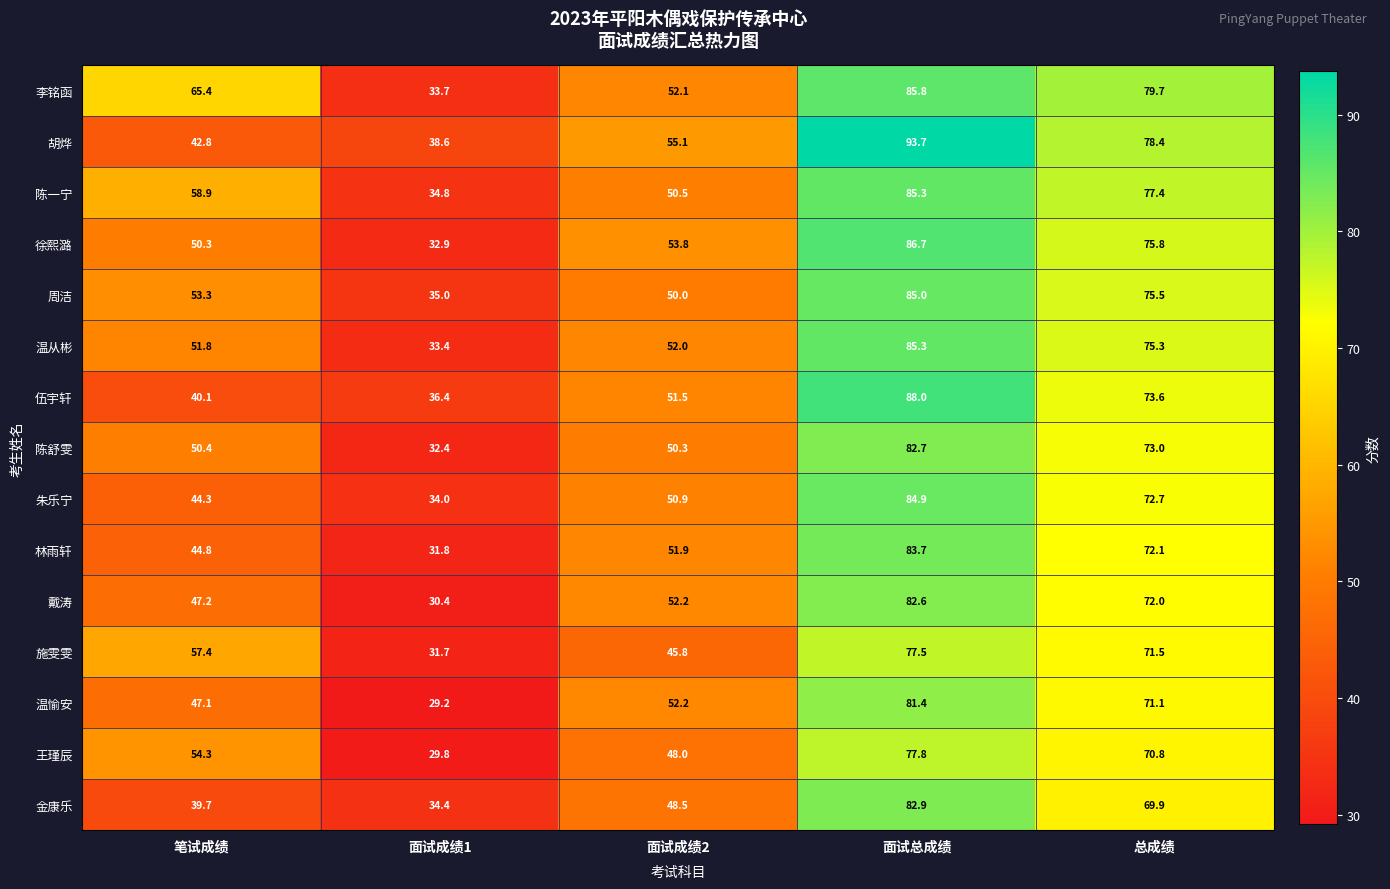

How many distinct data groups are displayed?

15